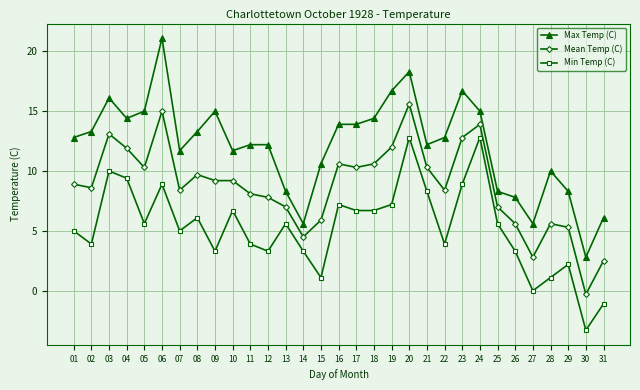

Which series has the largest total across all categories?

Max Temp (C)